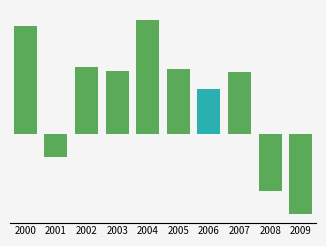

Are the bars horizontal?

No